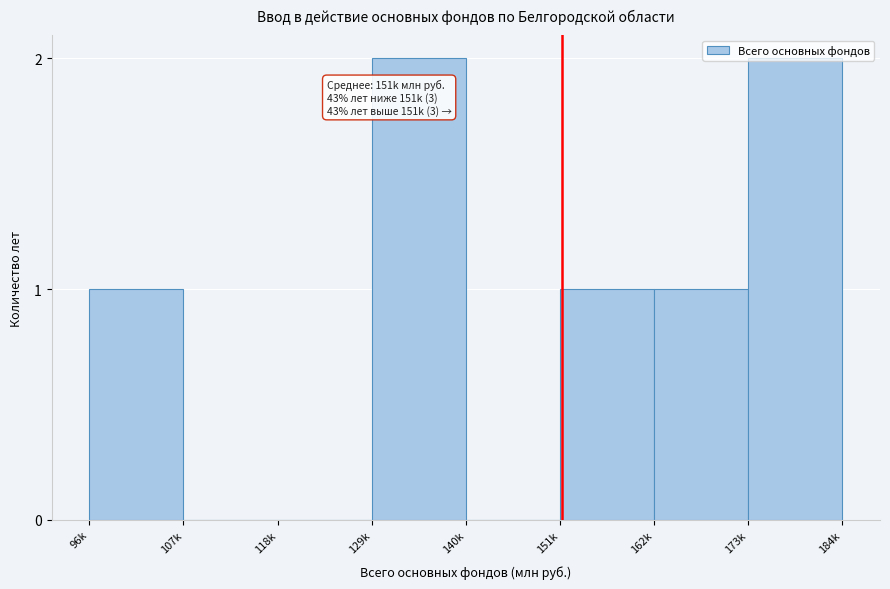

What is the sum of the values at 173k and 129k?

4